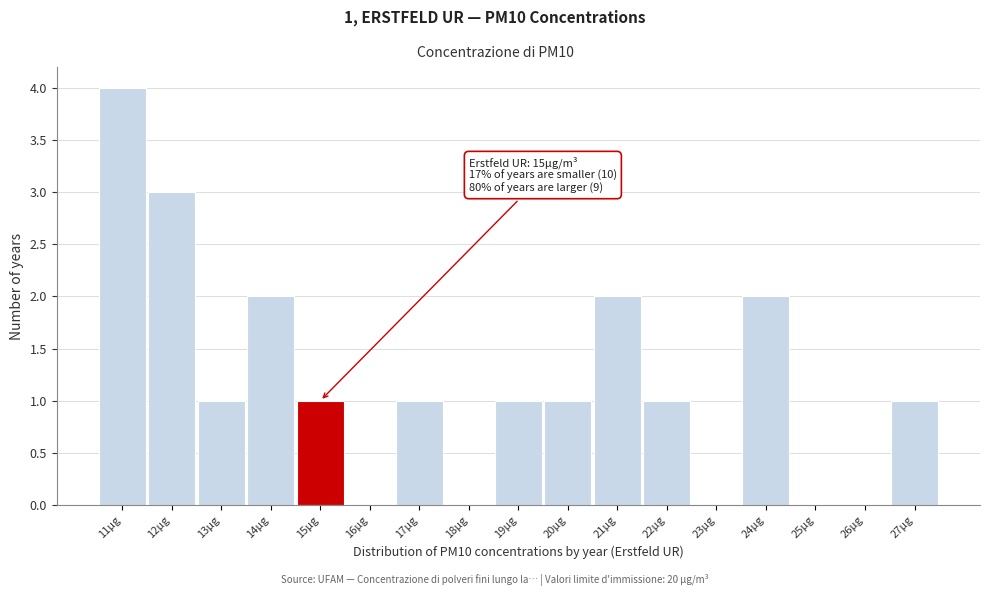

Over which range of the x-axis is the bar tallest?

10.5 to 11.5